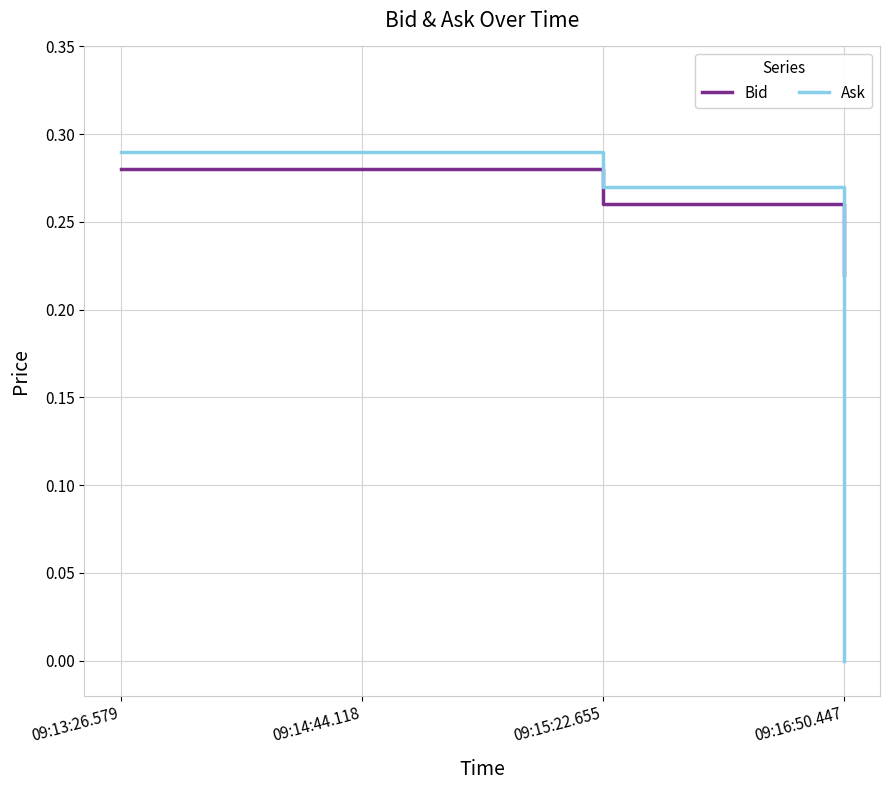

True or false: Ask has more than 1 points higher than both neighbors.

False